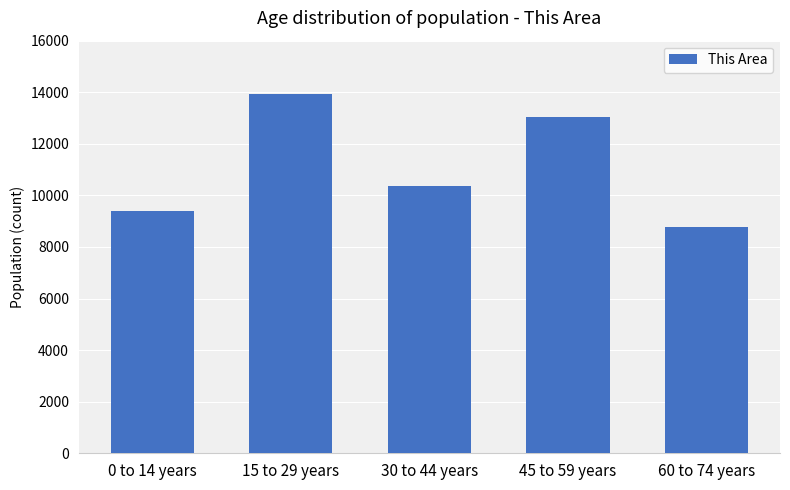

What position from the right is 0 to 14 years?

5